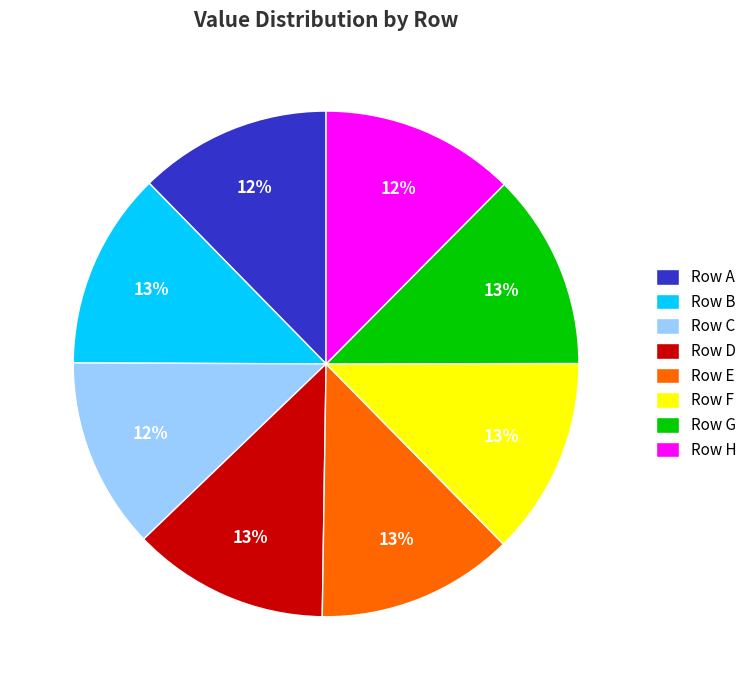

What is the ratio of the value at Row F to the value at Row G?

1.0